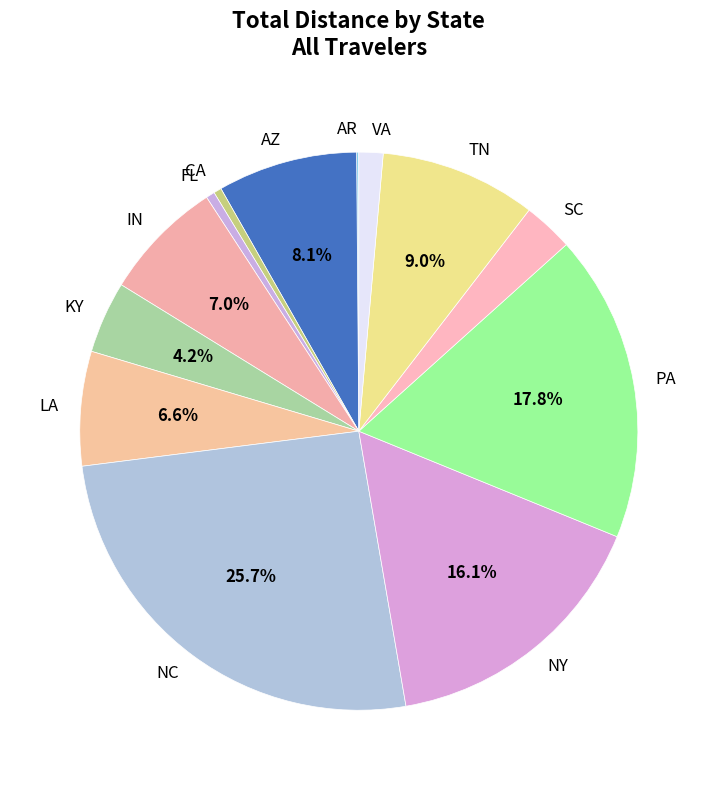

Is LA the majority of the pie?

No